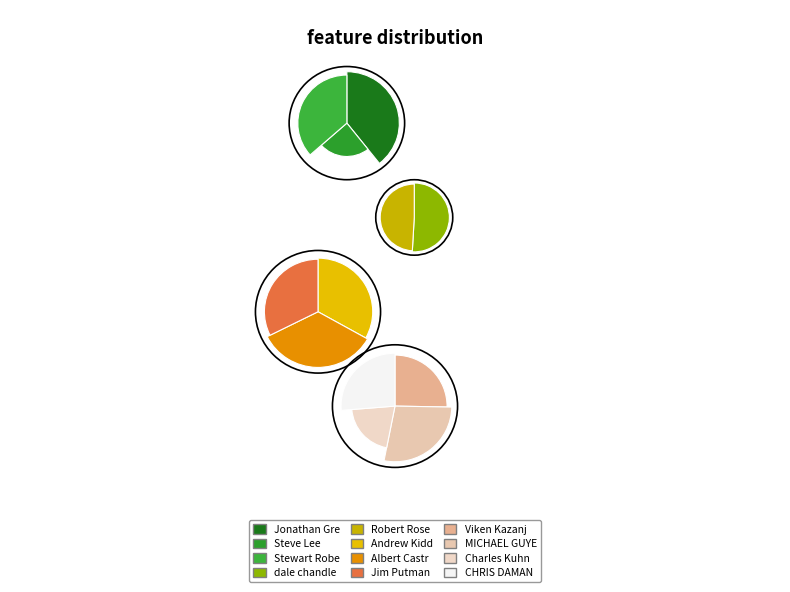

The dale chandler slice represents 17% of the pie. True or false?

False